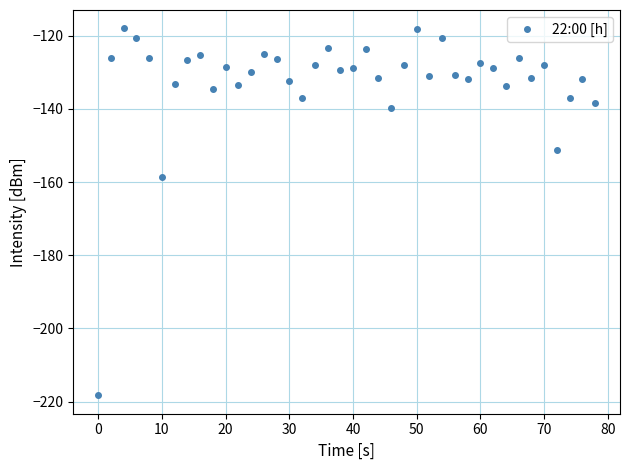

How many interior local valleys (lower than both neighbors) does the data have?

11